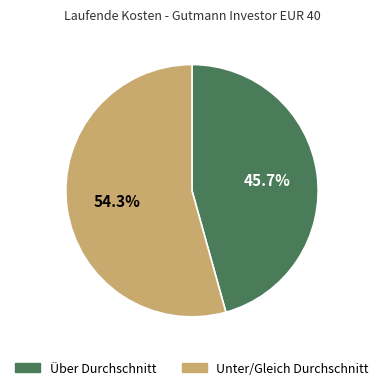

Is there a majority slice in this chart?

Yes